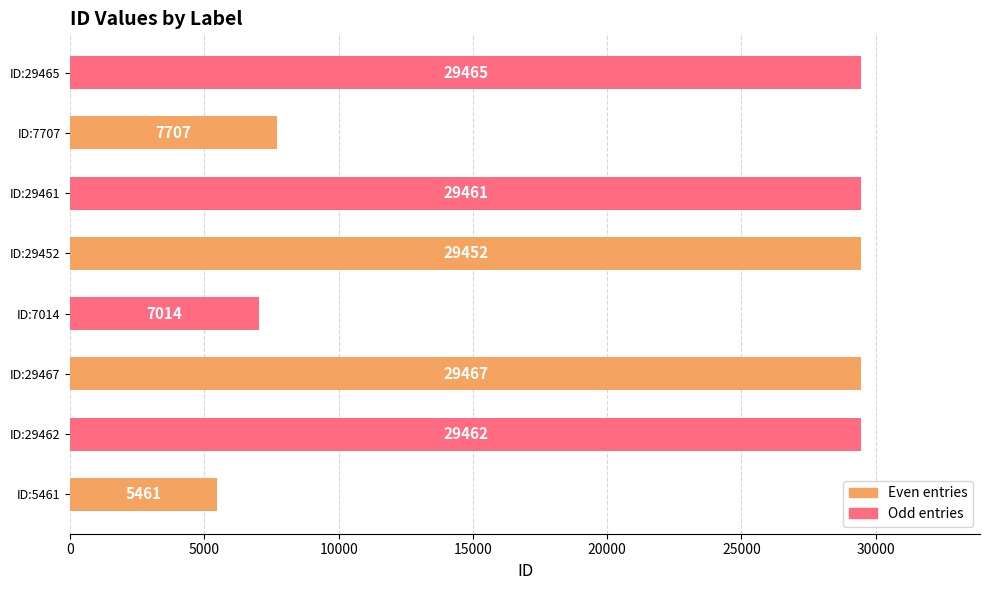

What value does the data have at ID:29452?

29452